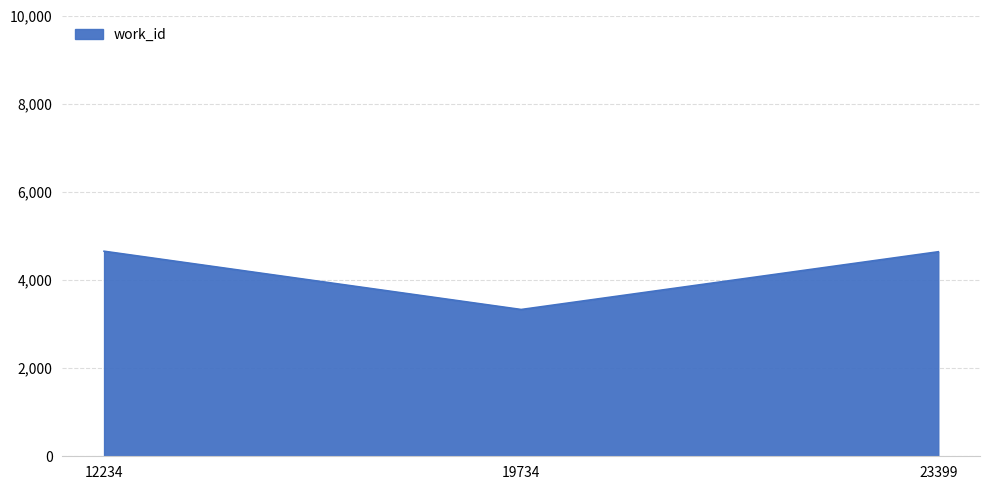

What is the smallest value displayed?

3330